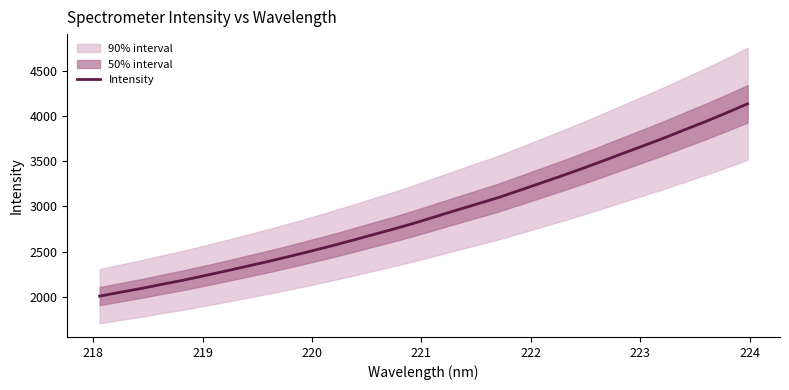

Reading left to right, what are all the values shown in this chart?

2005.1	2048.4	2090.4	2137.5	2181.9	2231.5	2282.0	2334.3	2386.8	2442.1	2499.0	2557.9	2619.4	2683.1	2746.1	2812.2	2883.4	2954.4	3024.2	3094.1	3172.8	3252.2	3332.2	3414.6	3499.8	3586.6	3673.1	3760.6	3853.5	3944.3	4040.8	4139.9